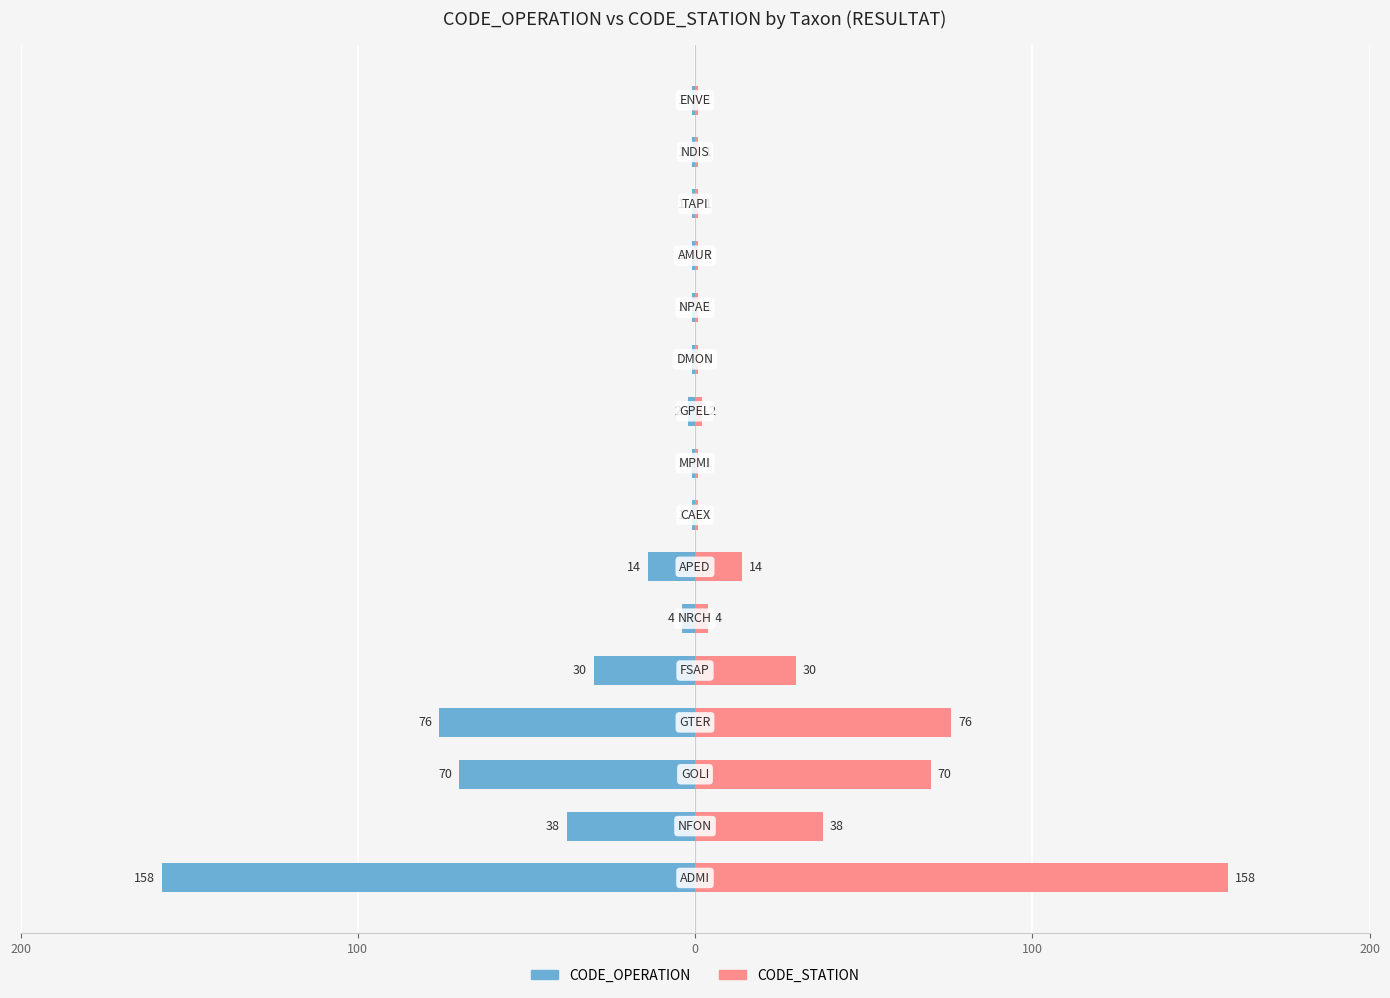

How many values in the CODE_OPERATION series are below -1?

8